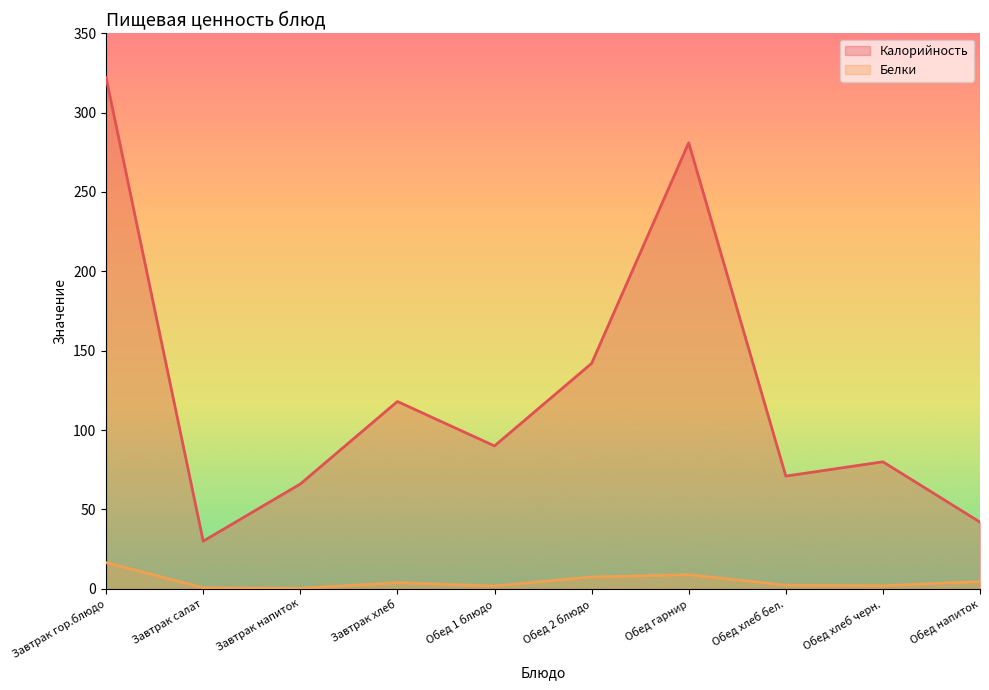

Does the chart display data point markers on the line(s)?

No